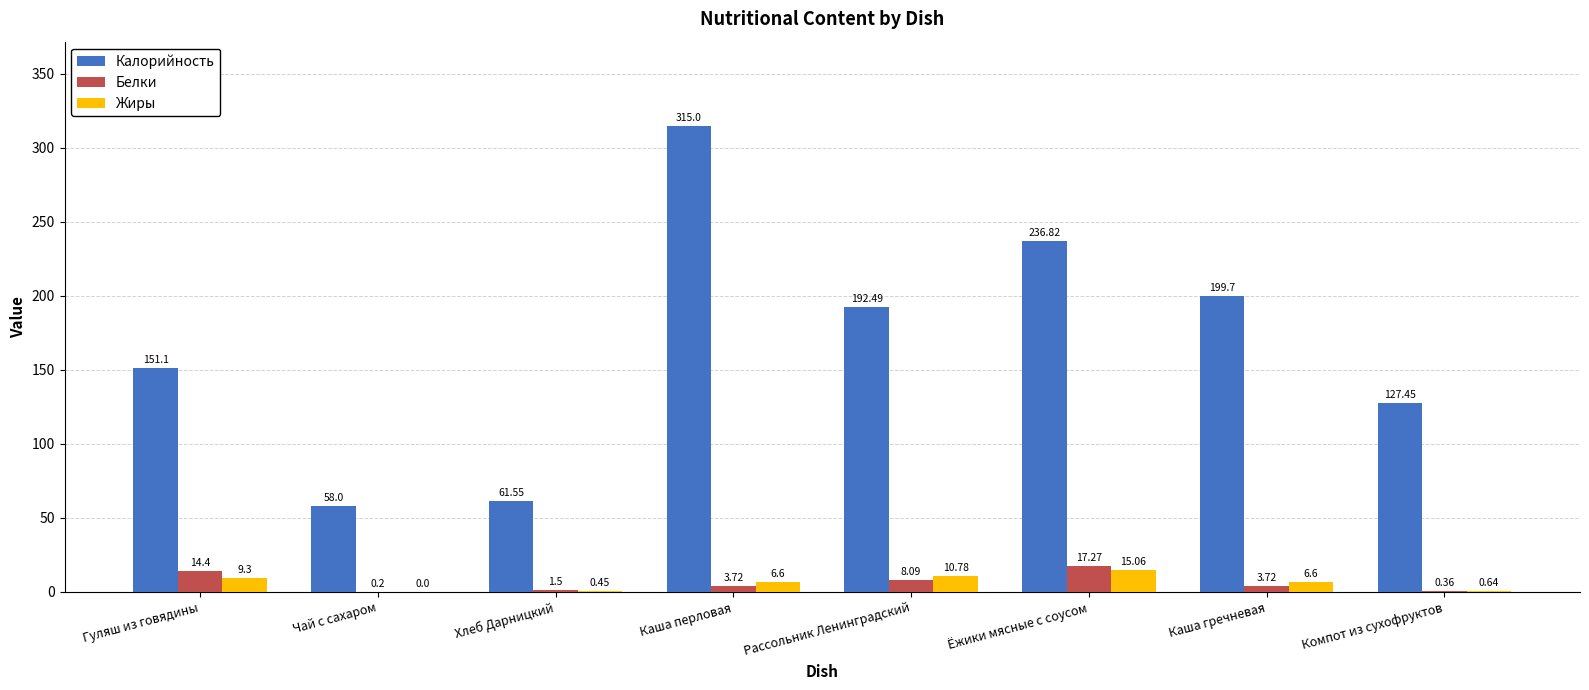

At which label does Жиры first exceed 6?

Гуляш из говядины